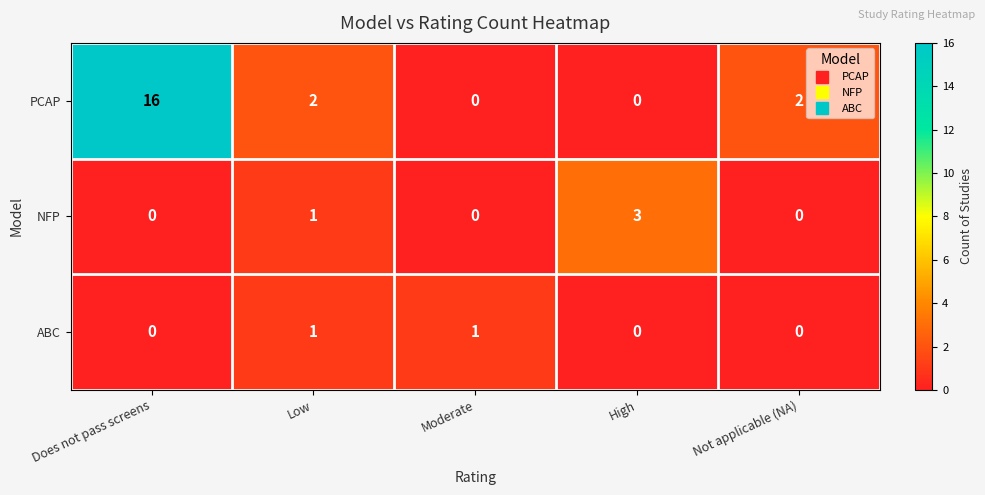

Count the number of data series in this chart.

3